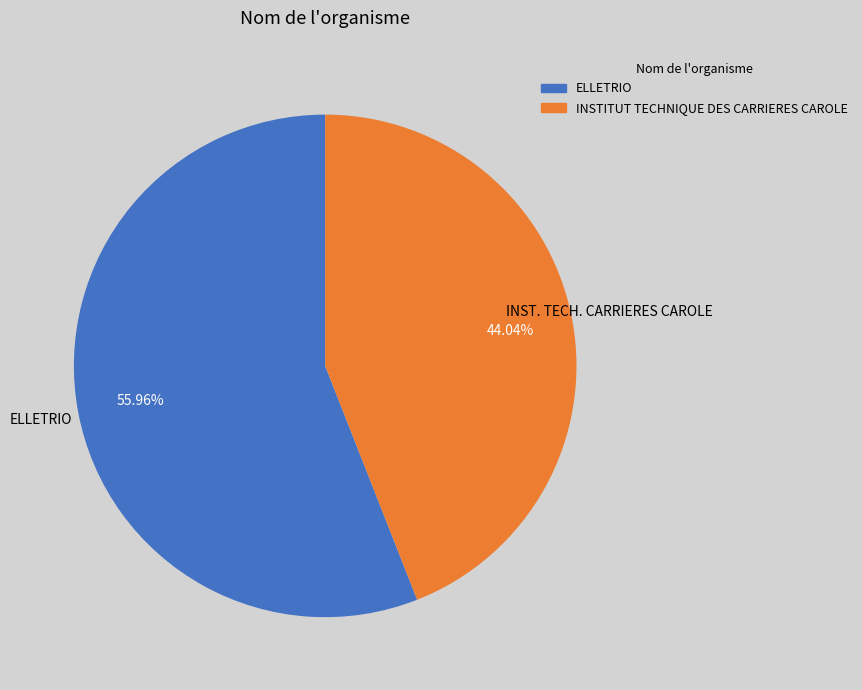

Does ELLETRIO account for over 50% of the chart?

Yes